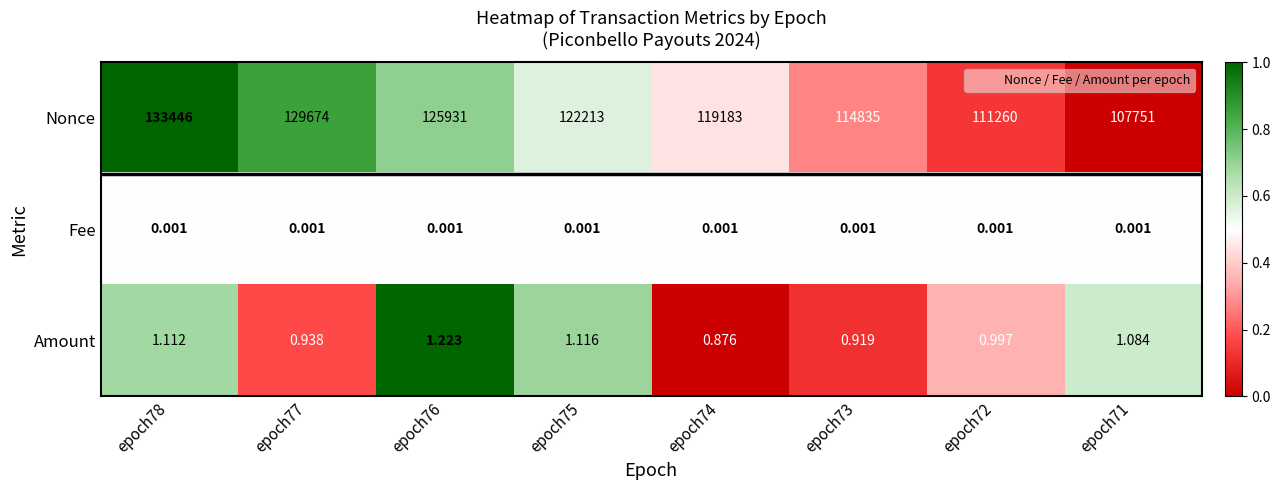

Between epoch78 and epoch72, which series saw the biggest shift?

Nonce